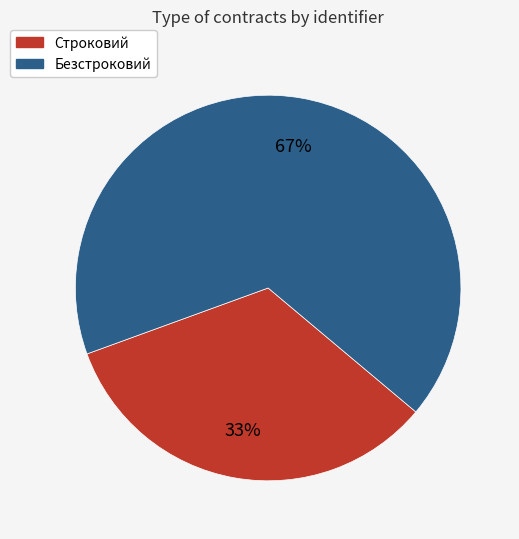

To the nearest percent, what percentage of the pie is Строковий?

33%